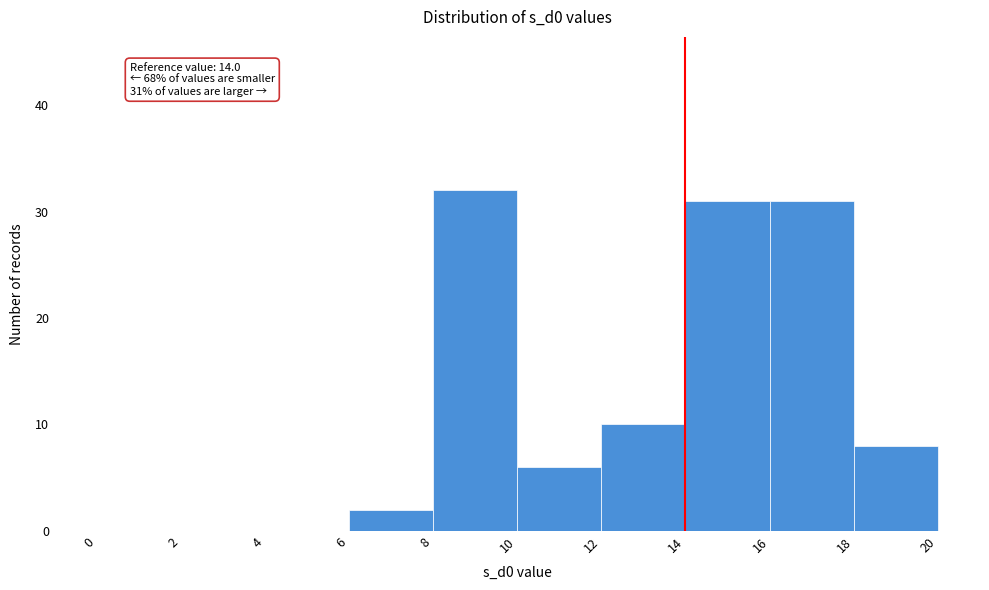

Which range on the x-axis has the tallest bar?

8 to 10